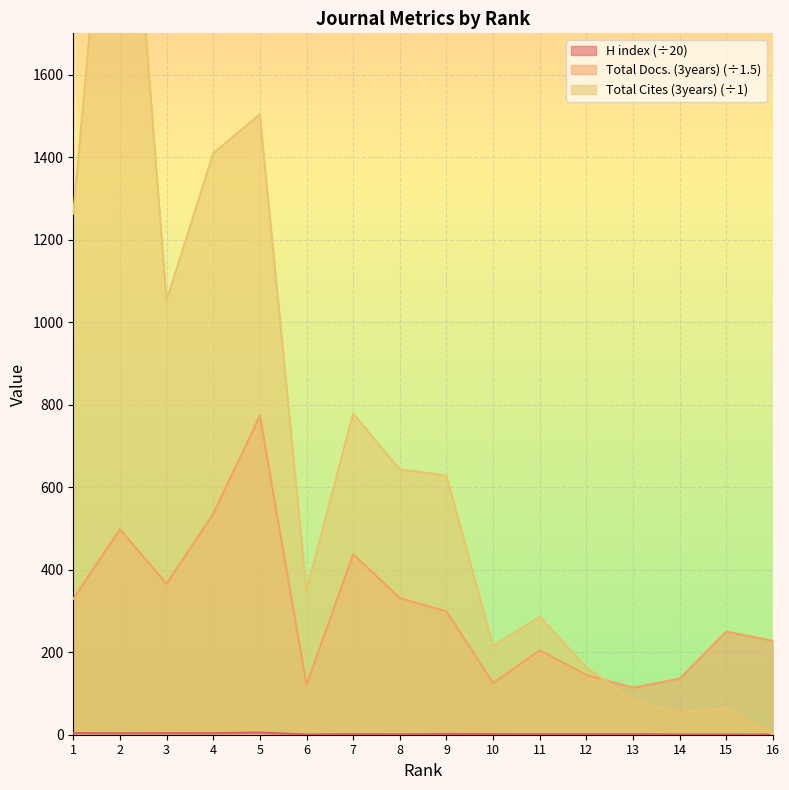

At how many categories does at least one series exceed 748?

6